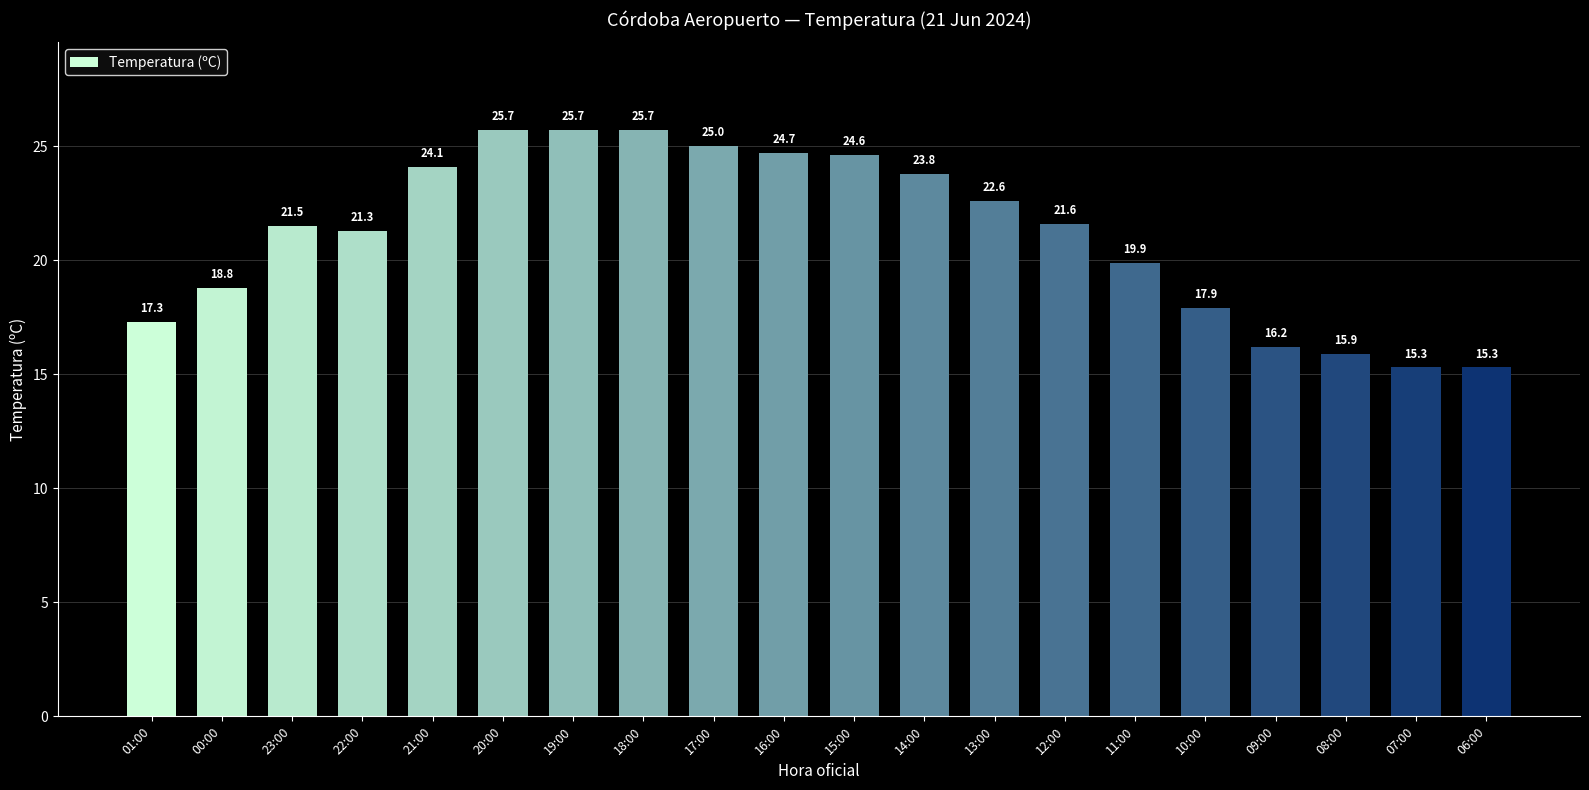

What is the greatest value displayed?

25.7